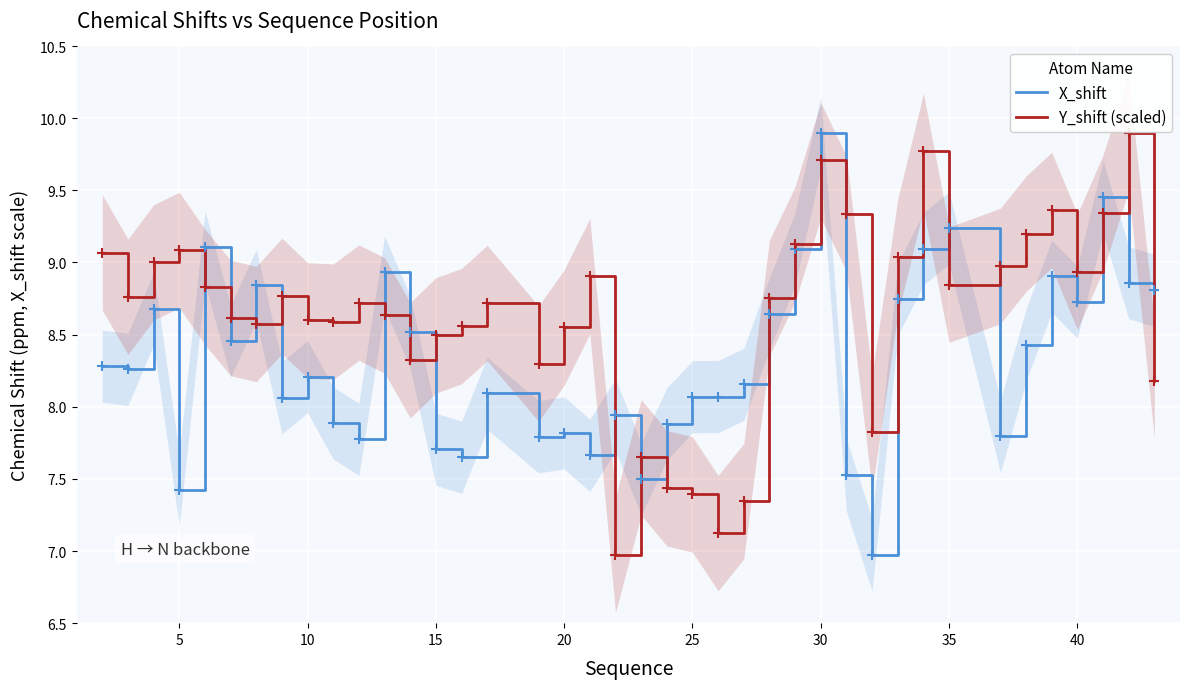

Which series ends up on top after the final intersection of Y_shift (scaled) and X_shift?

X_shift